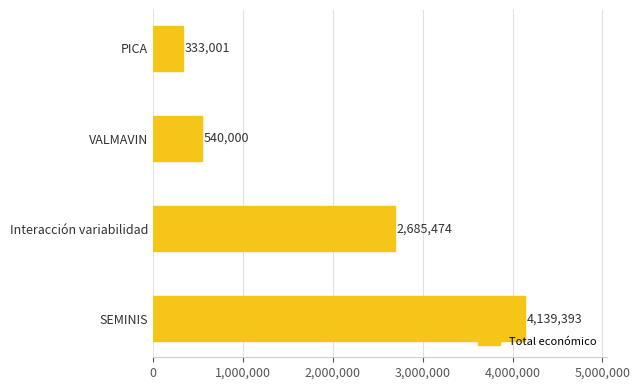

What is the sum of all values?

7697868